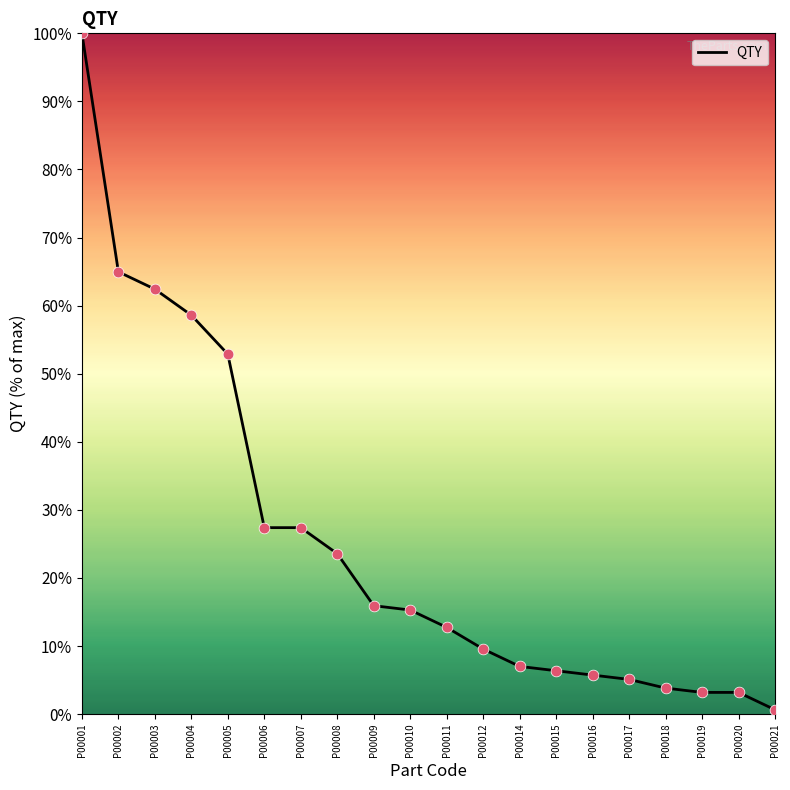

What is the ratio of the value at P00014 to the value at P00002?

0.1